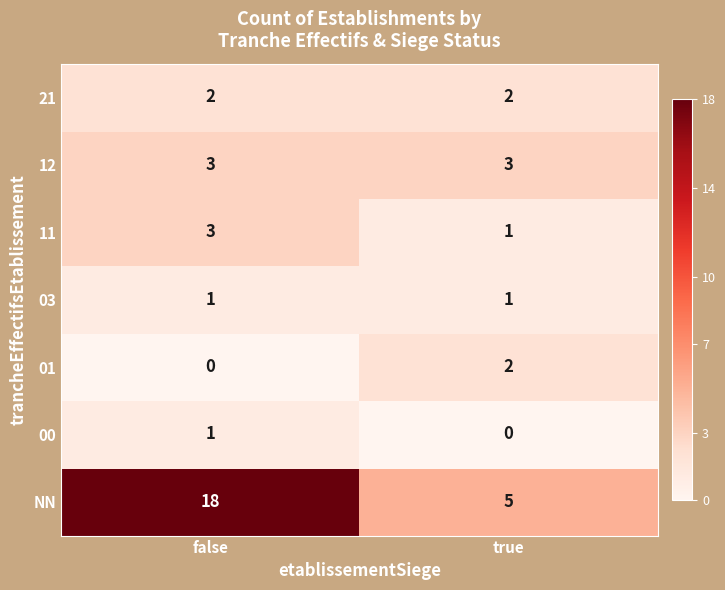

What is the total value across all series at false?

28